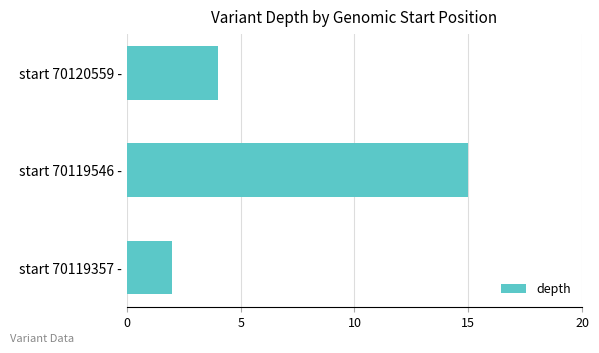

List the labels in order of value, smallest first.

start 70119357 -, start 70120559 -, start 70119546 -